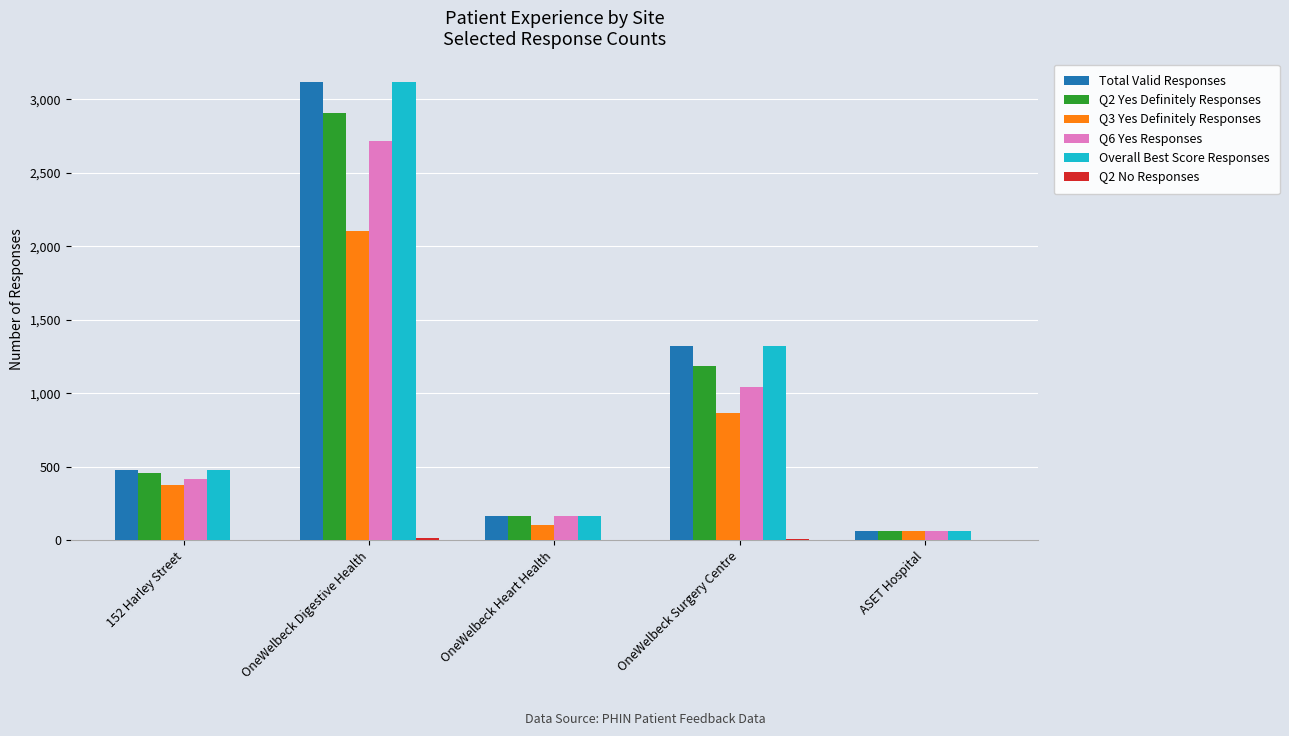

Count the number of data series in this chart.

6